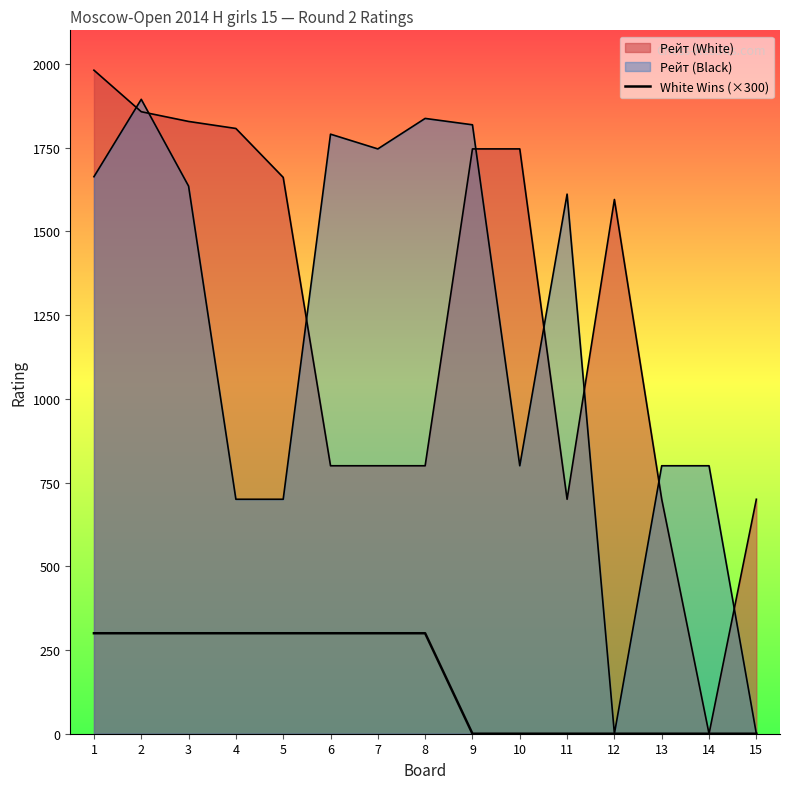

List the labels in order of value, smallest first.

9, 10, 11, 12, 13, 14, 15, 1, 2, 3, 4, 5, 6, 7, 8